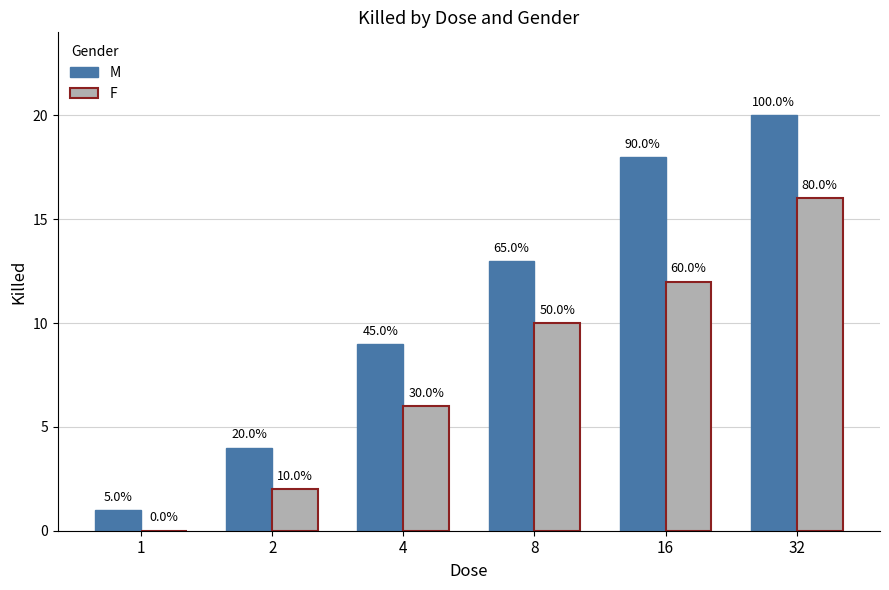

List the labels in order of F value, largest first.

32, 16, 8, 4, 2, 1